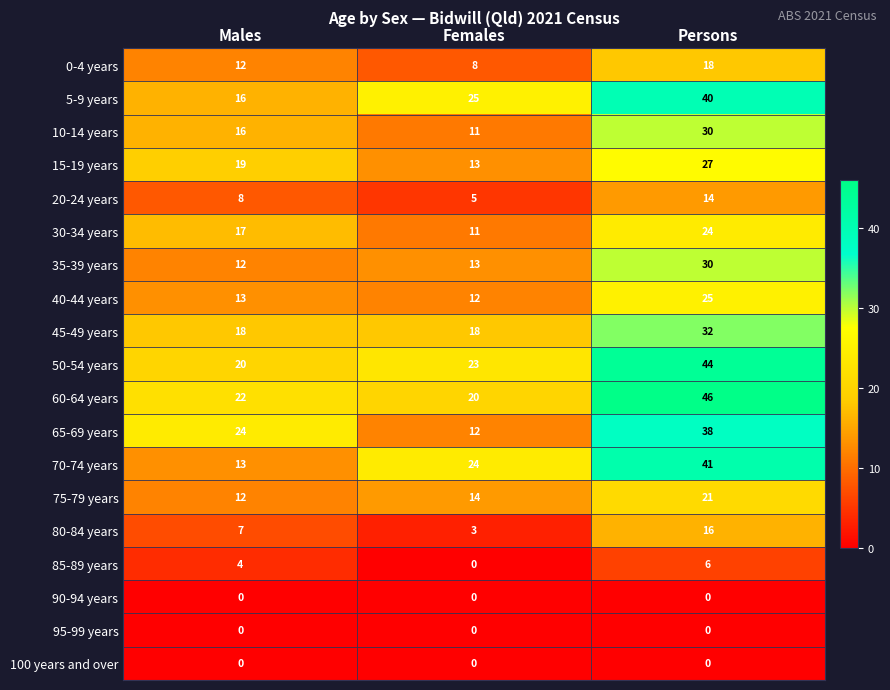

The 80-84 years series shows 3 at Females. True or false?

True